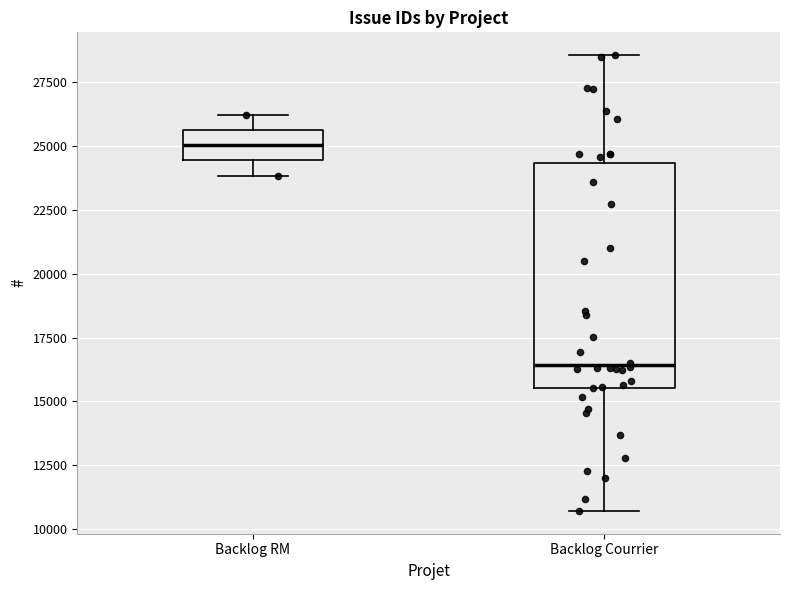

Where does the median line of the box for Backlog RM sit on the y-axis? The values are not printed on the chart, so give them approximately, as read against the axis.

25000